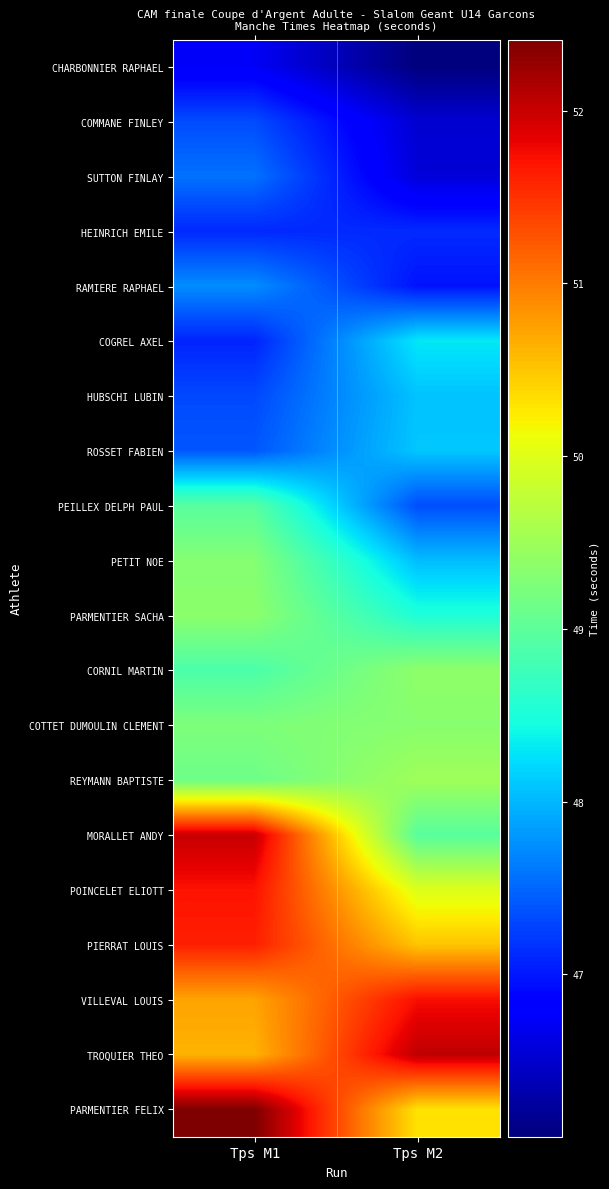

What is the spread (max minus min) of values at Tps M1?

5.7